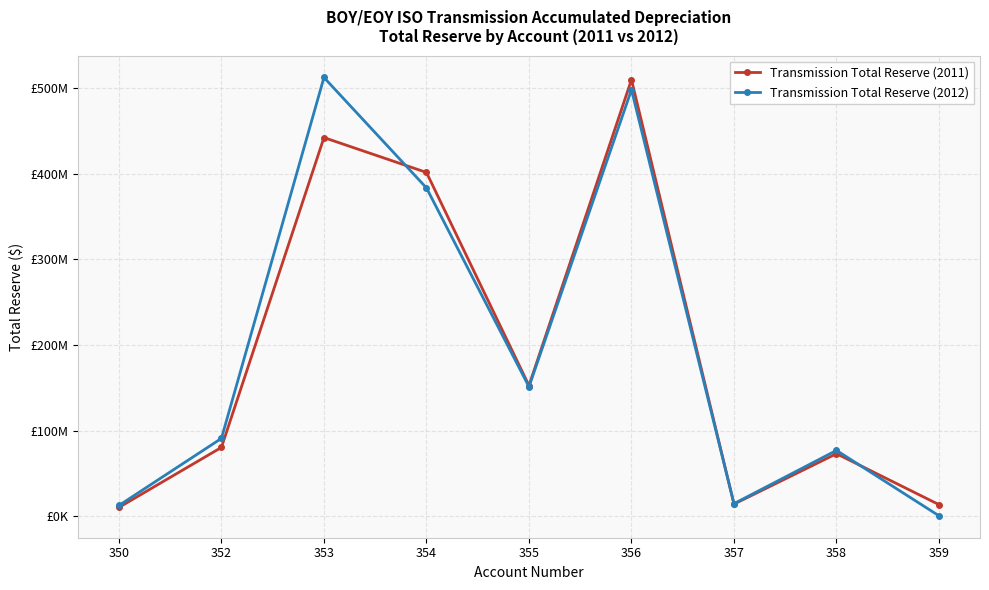

At which category is the sum across all series the highest?

356